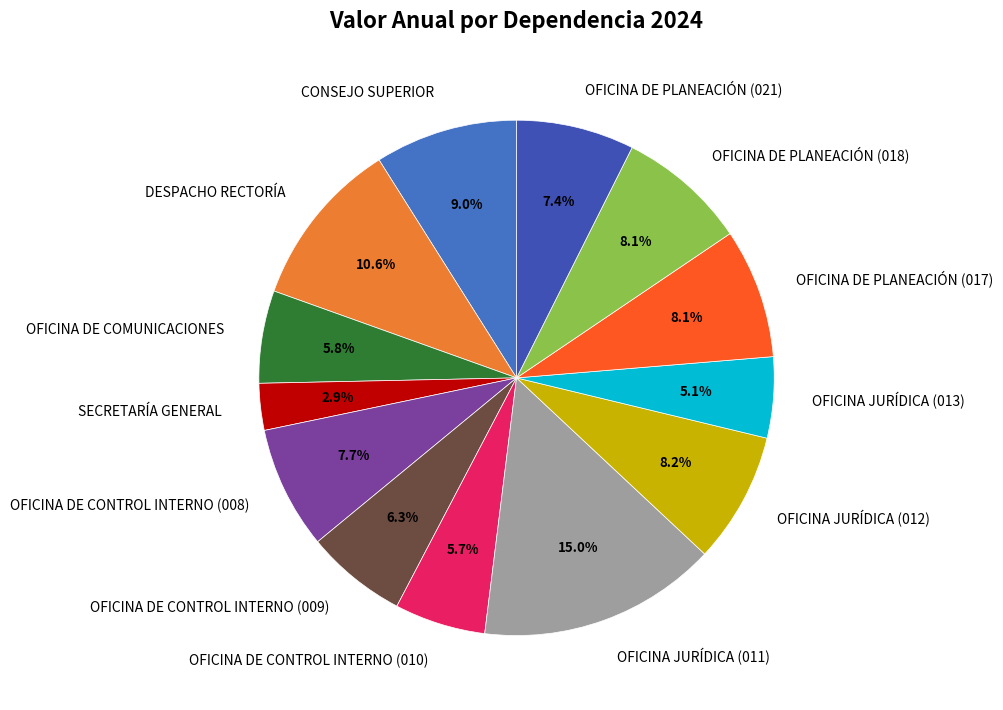

To the nearest percent, what is the difference between the OFICINA DE CONTROL INTERNO (009) and DESPACHO RECTORÍA slice percentages?

4%